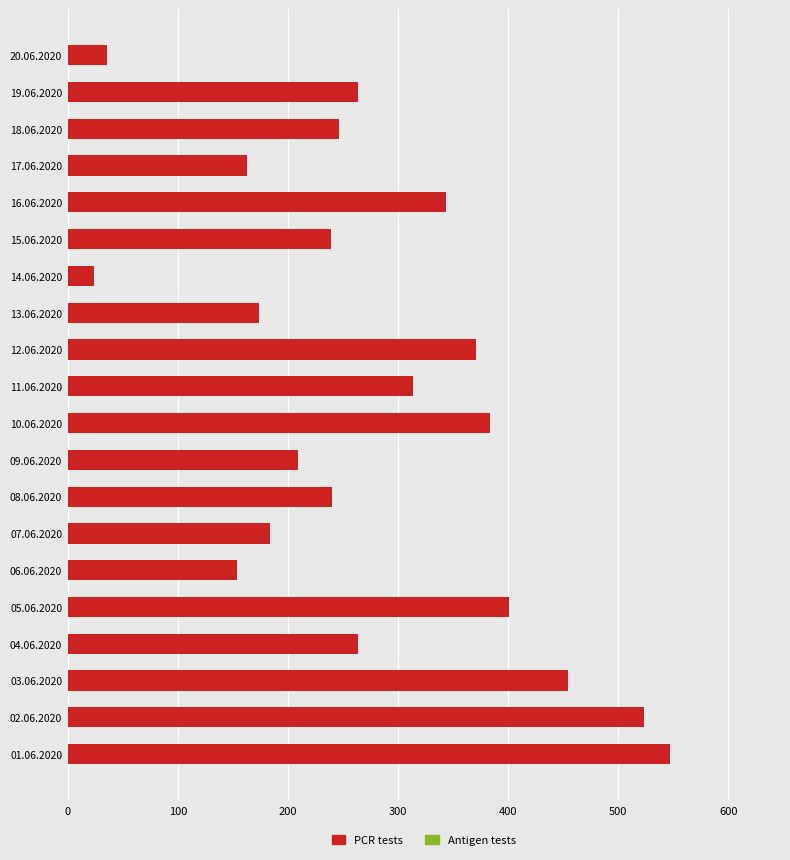

Which has a higher value, 17.06.2020 or 03.06.2020?

03.06.2020